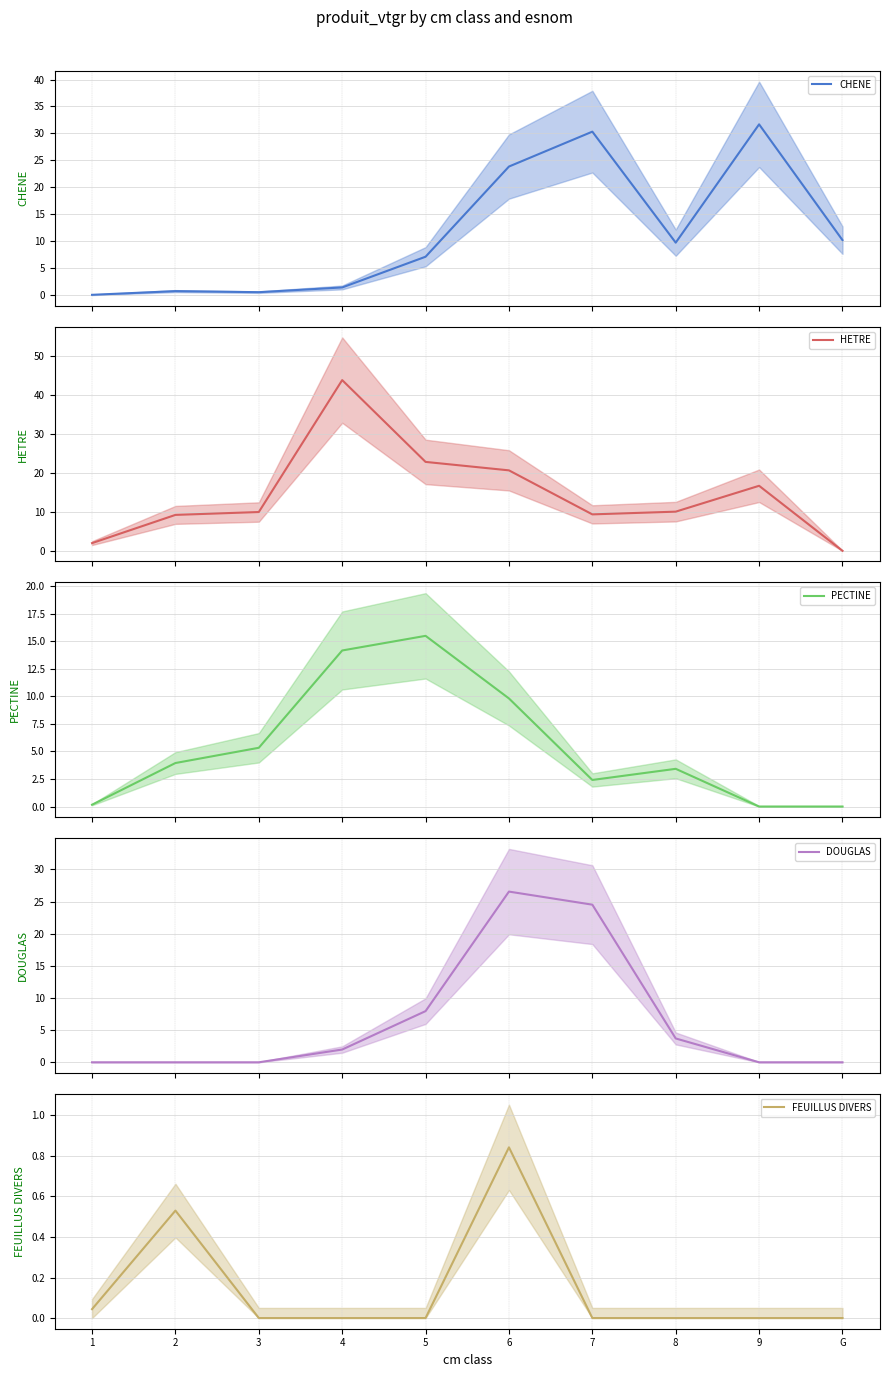

What are all the series names shown in the legend?

CHENE, HETRE, PECTINE, DOUGLAS, FEUILLUS DIVERS